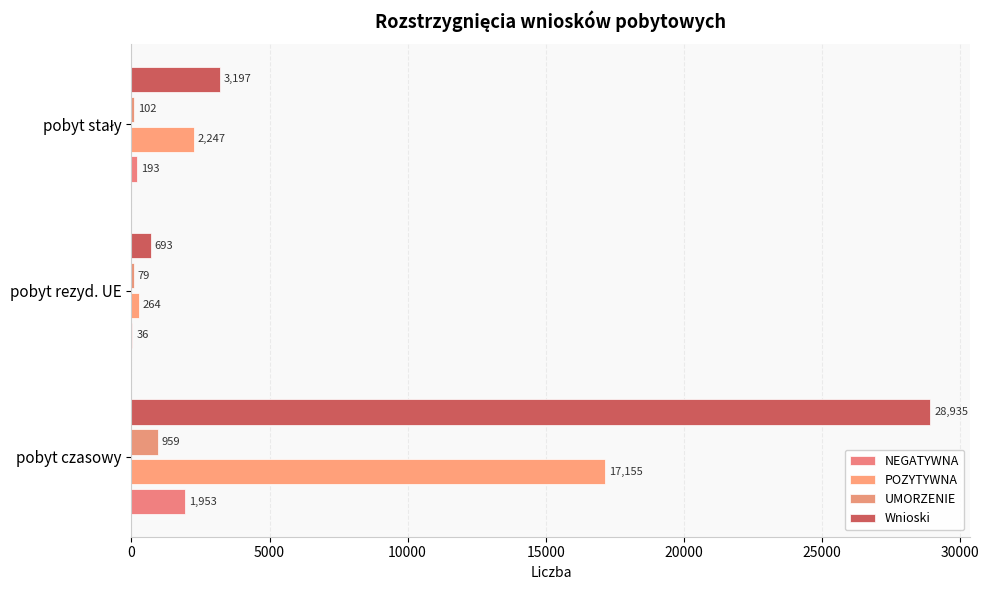

Reading left to right, extract all data points from this chart.

NEGATYWNA: 1953	36	193
POZYTYWNA: 17155	264	2247
UMORZENIE: 959	79	102
Wnioski: 28935	693	3197